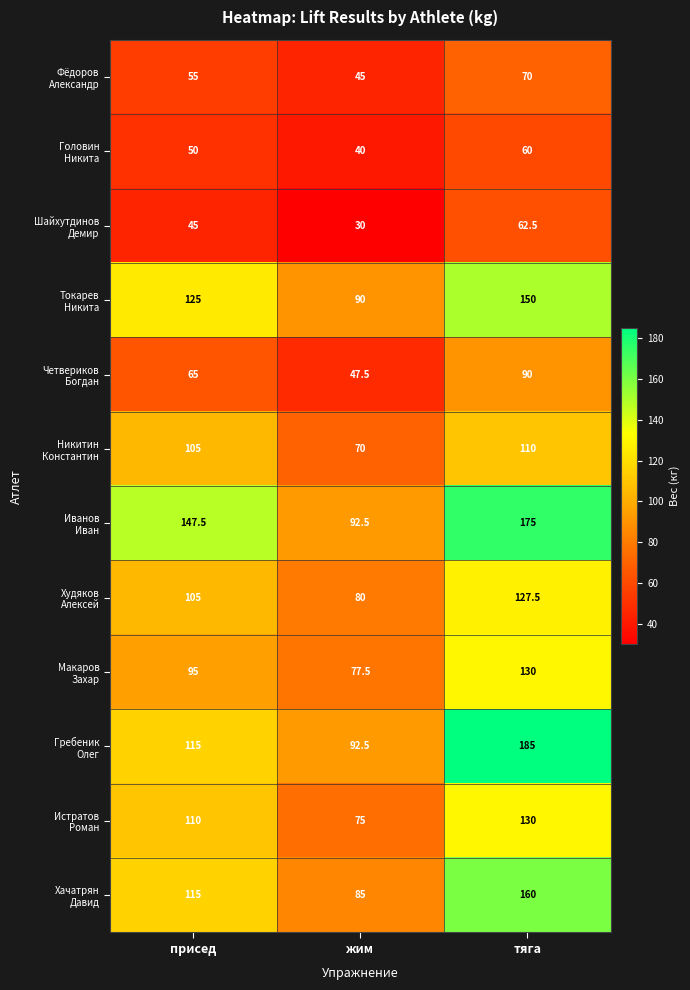

At which category does the chart reach its minimum across all series?

жим